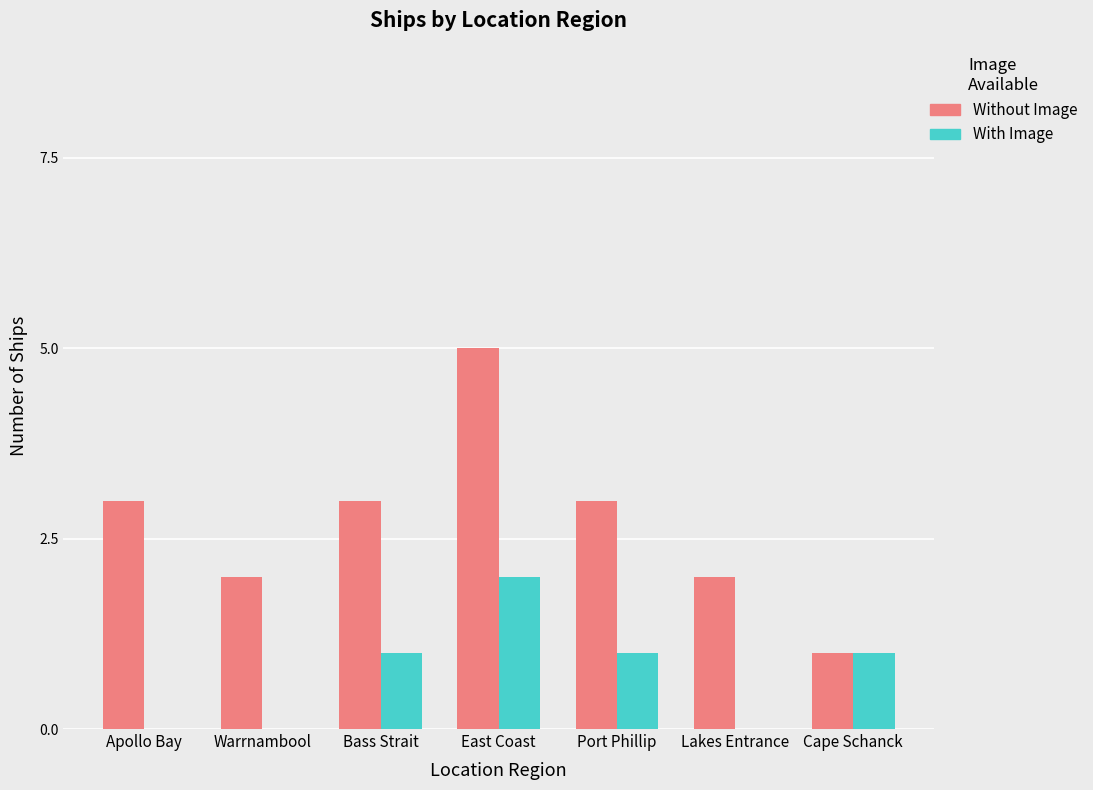

Between Apollo Bay and Lakes Entrance, which series saw the biggest shift?

Without Image